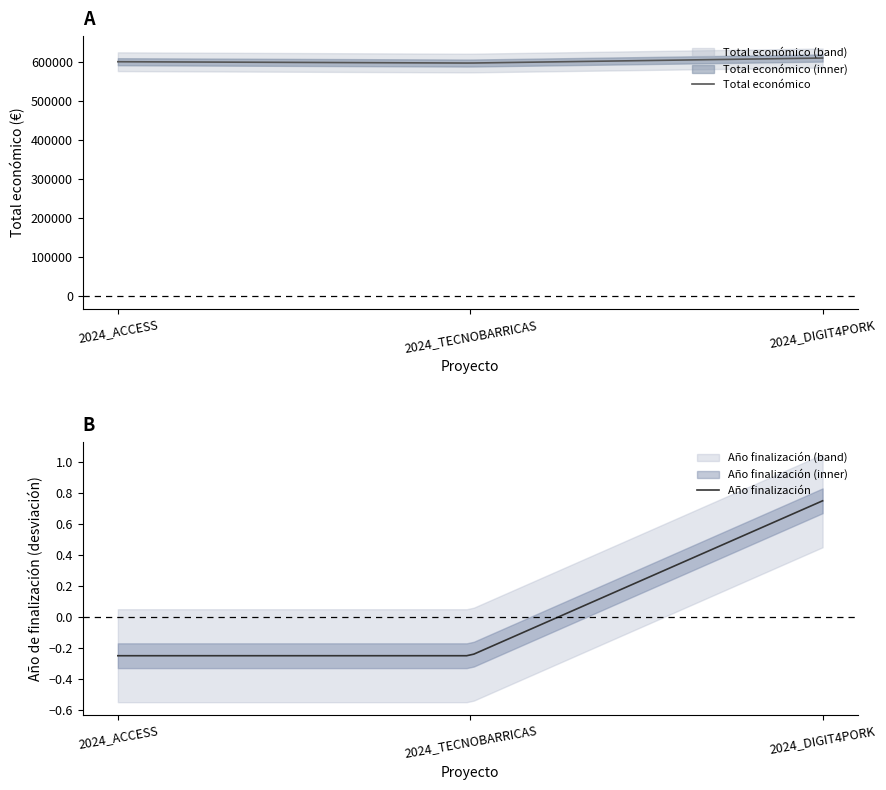

Is it true that Año de finalización equals 1418 at 2024_ACCESS?

False